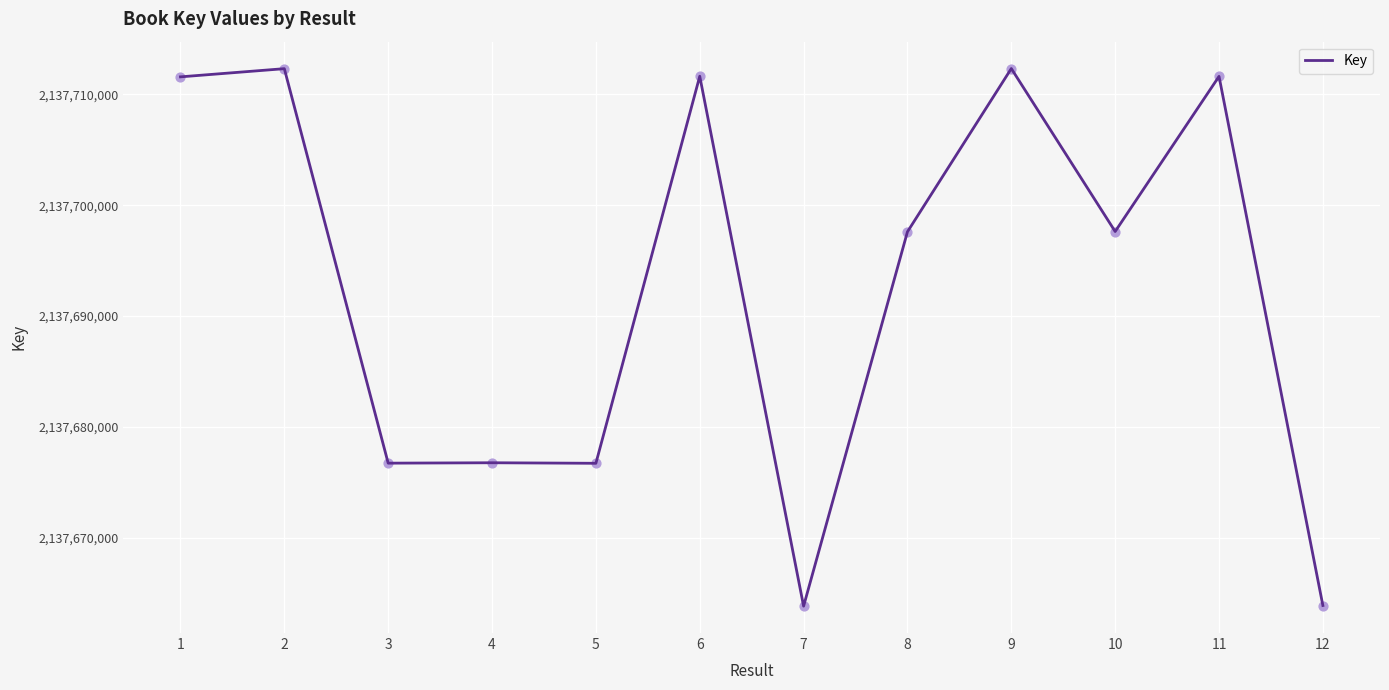

Approximately how many times larger is the value at 1 compared to 11?

1.0